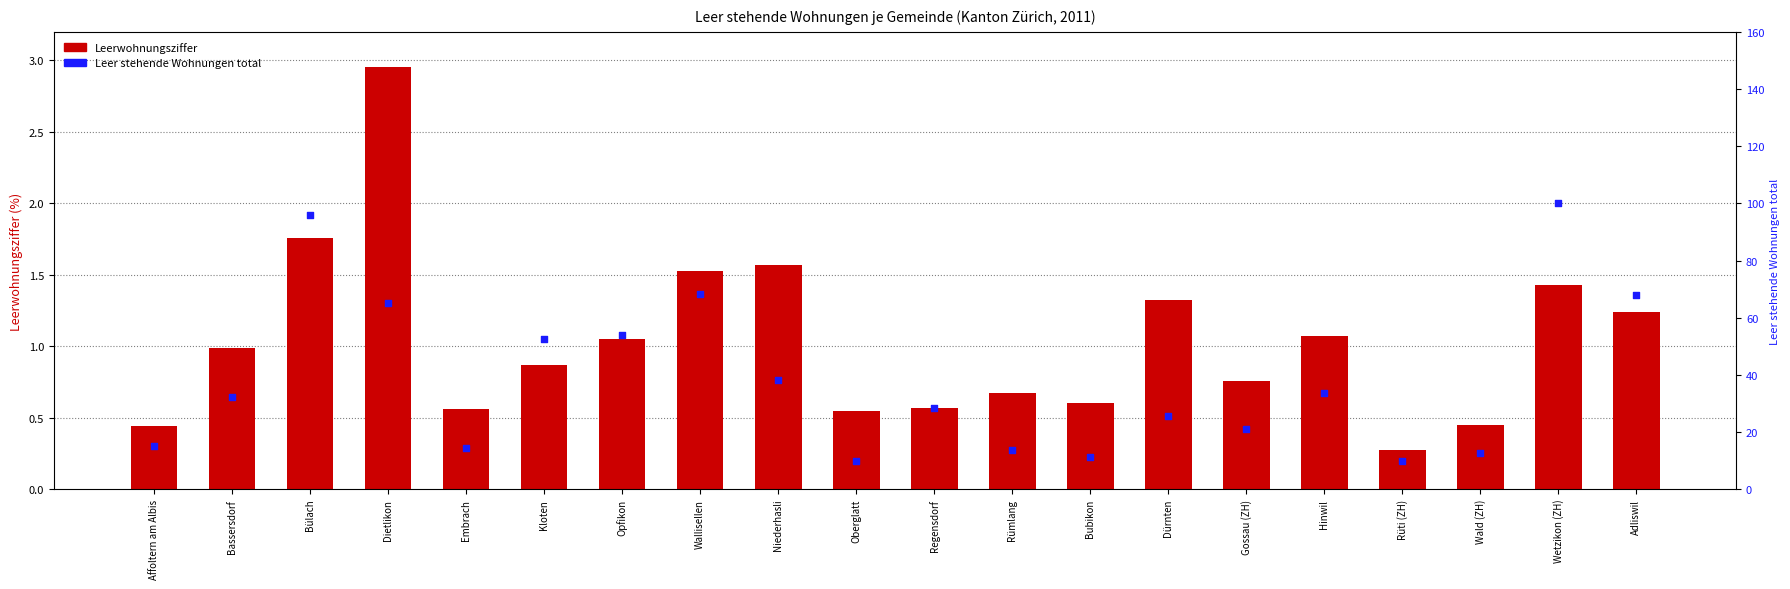

Which series has the widest spread of Y values?

Leer stehende Wohnungen total (rechte Achse)